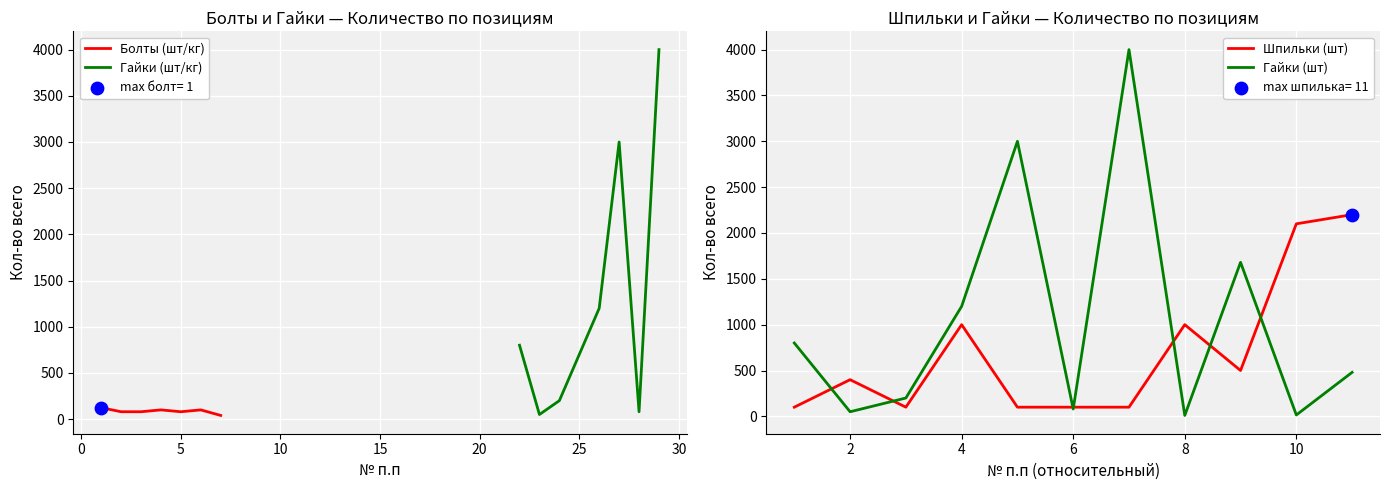

What is the minimum value for Шпильки (шт)?

100